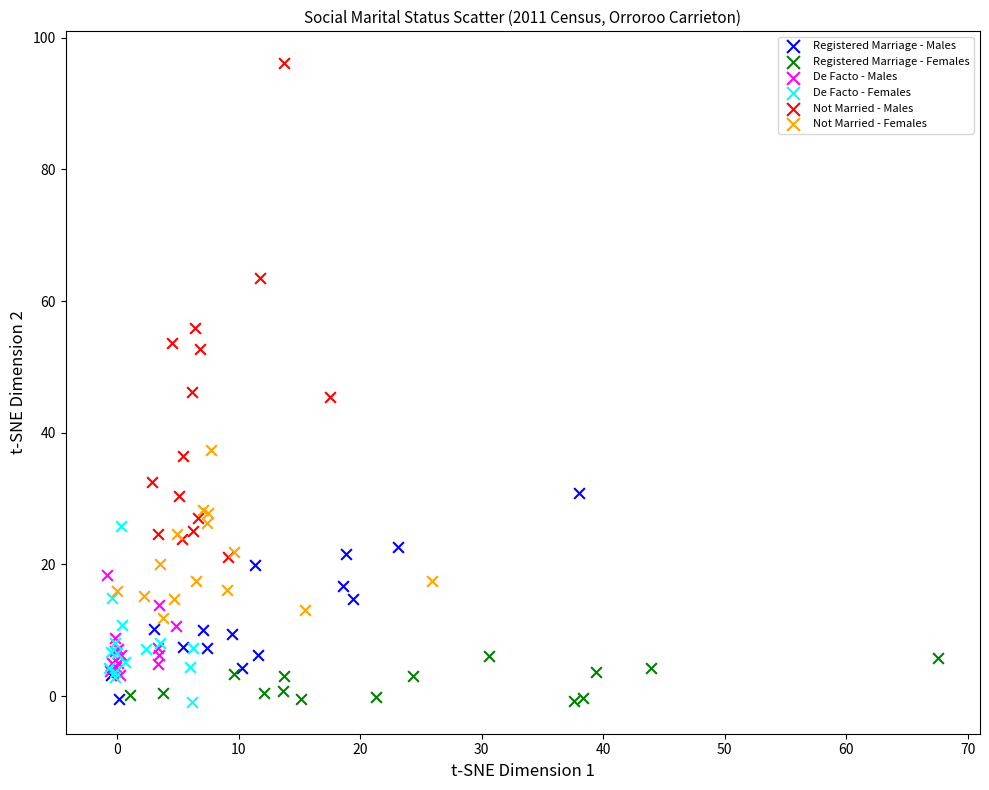

Which series reaches the maximum Y coordinate?

Not Married - Males